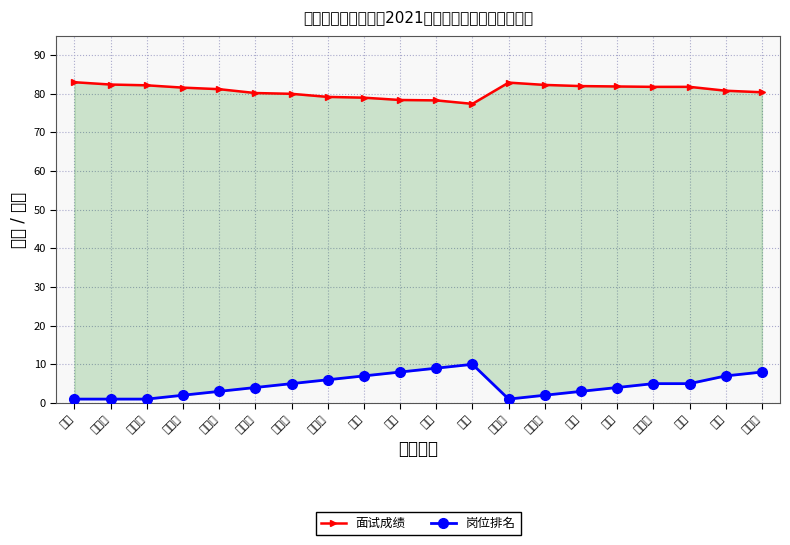

Rank the series by their average value, from highest to lowest.

面试成绩, 岗位排名